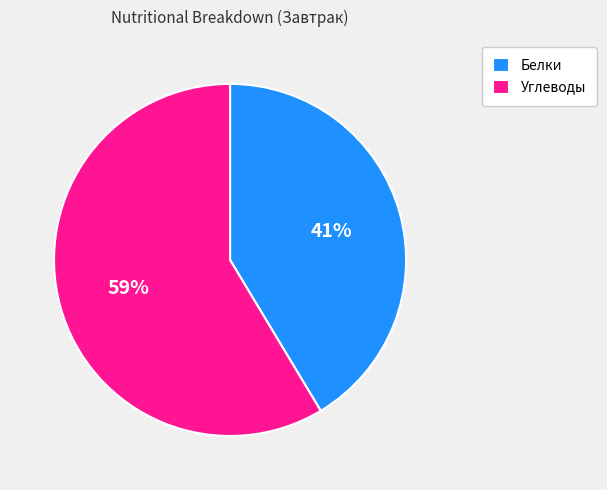

Is the sum of Белки and Углеводы greater than half?

Yes